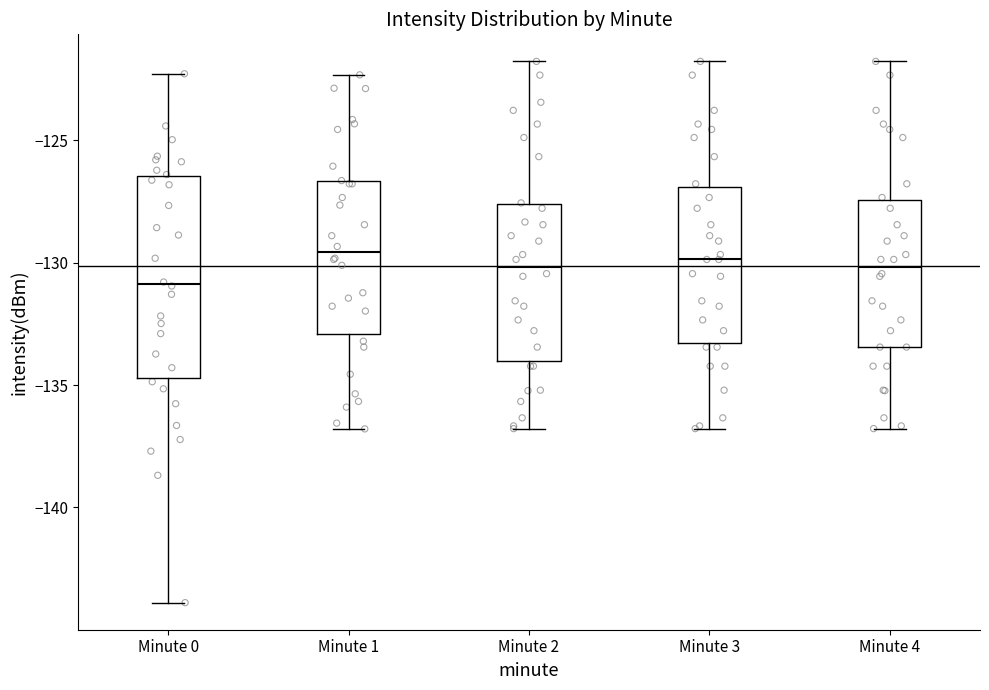

Reading left to right, transcribe this box plot: for each box, give where its median line is, the range the box spans, and where its two whiskers end, as read against the y-axis. The values are not printed on the chart, so give them approximately, as read against the axis.

Minute 0: median -131.0, box -134.5 to -126.5, whiskers -144.0 to -122.5
Minute 1: median -129.5, box -133.0 to -126.5, whiskers -137.0 to -122.5
Minute 2: median -130.0, box -134.0 to -127.5, whiskers -137.0 to -122.0
Minute 3: median -130.0, box -133.5 to -127.0, whiskers -137.0 to -122.0
Minute 4: median -130.0, box -133.5 to -127.5, whiskers -137.0 to -122.0